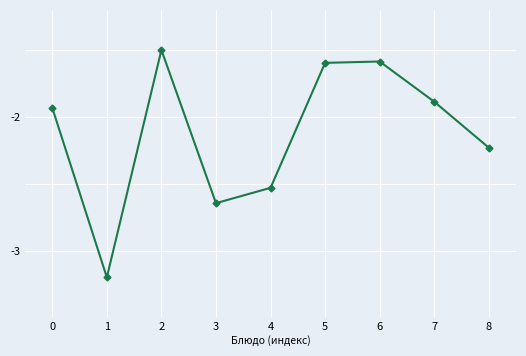

The value at 1 is -3.2. True or false?

True